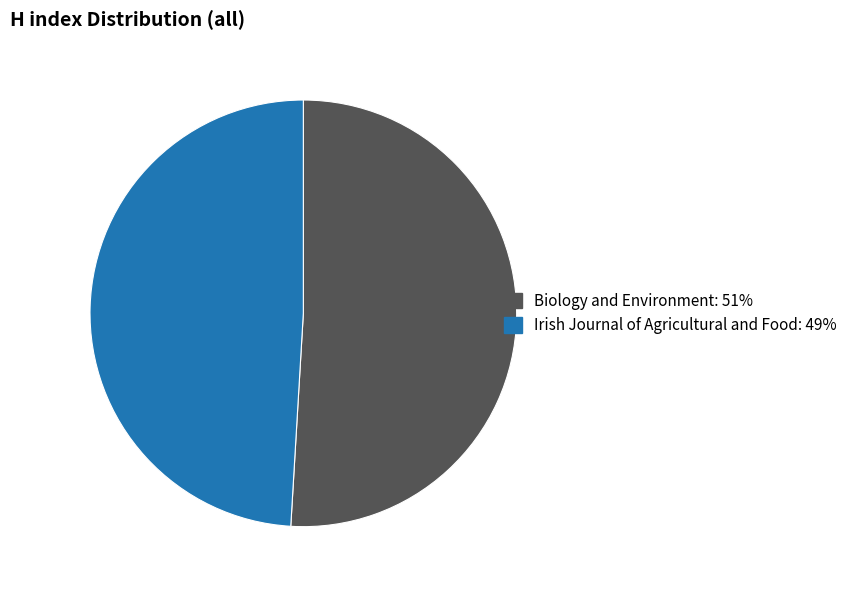

Between Irish Journal of Agricultural and Food and Biology and Environment, which is larger?

Biology and Environment